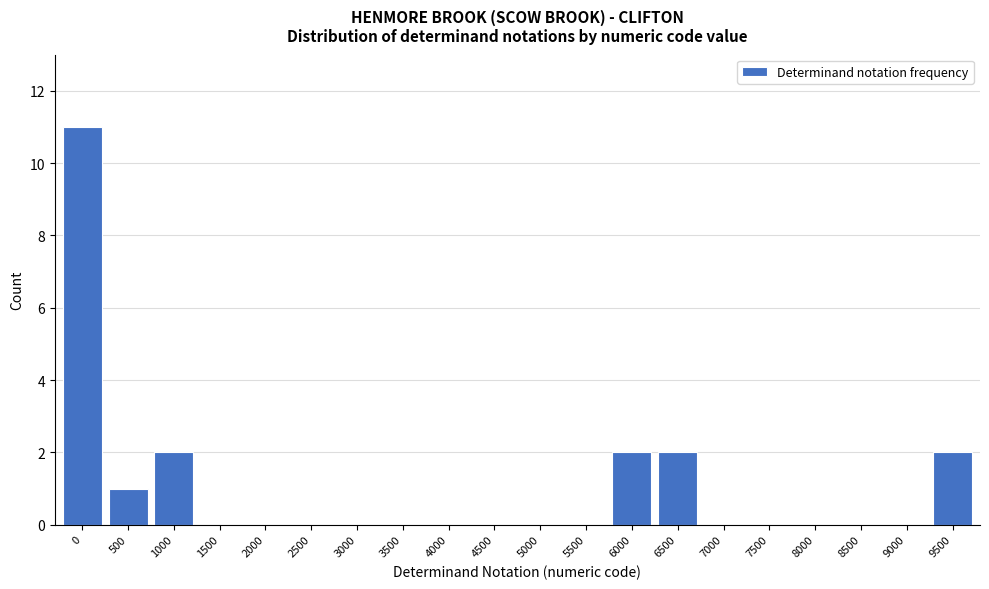

Reading left to right, extract all data points from this chart.

0=11	500=1	1000=2	1500=0	2000=0	2500=0	3000=0	3500=0	4000=0	4500=0	5000=0	5500=0	6000=2	6500=2	7000=0	7500=0	8000=0	8500=0	9000=0	9500=2